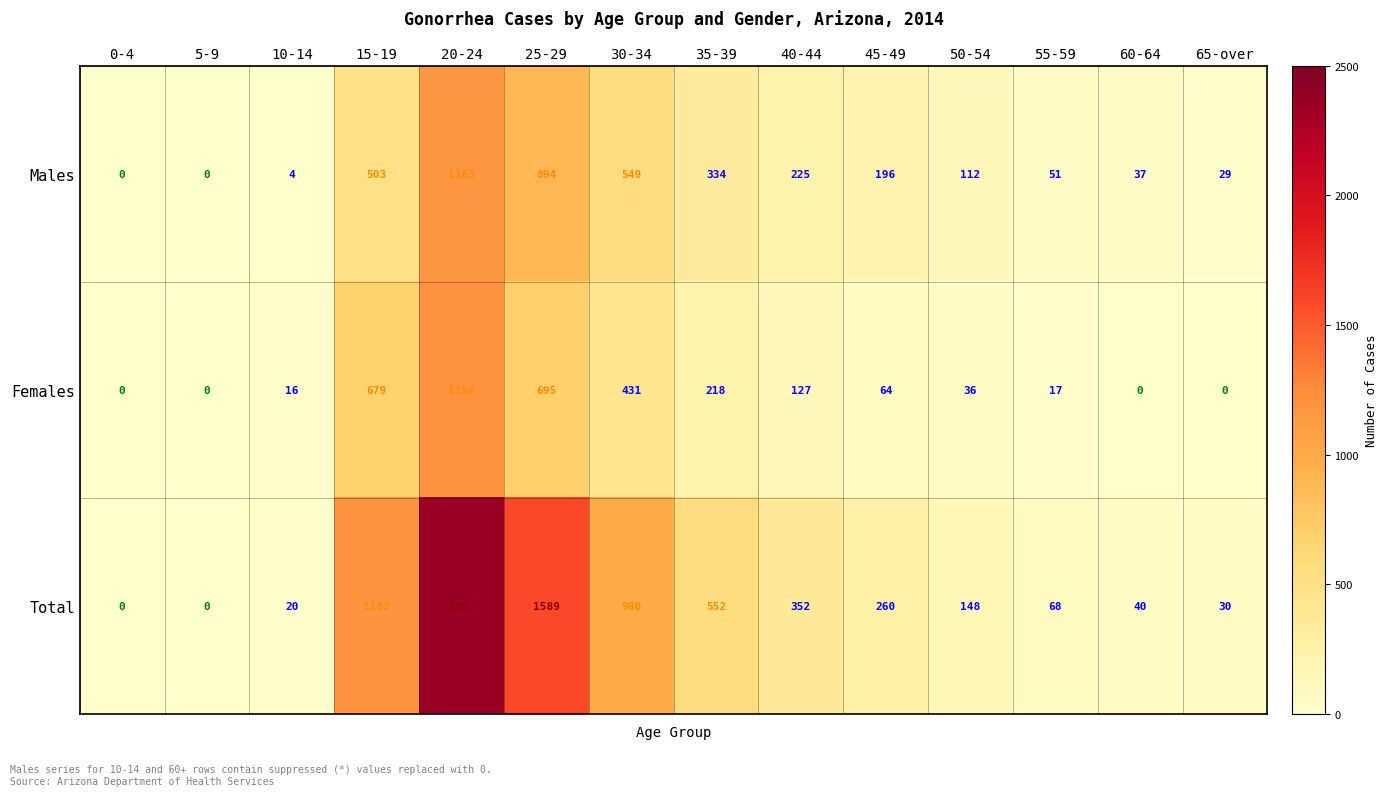

At how many categories does at least one series exceed 387?

5